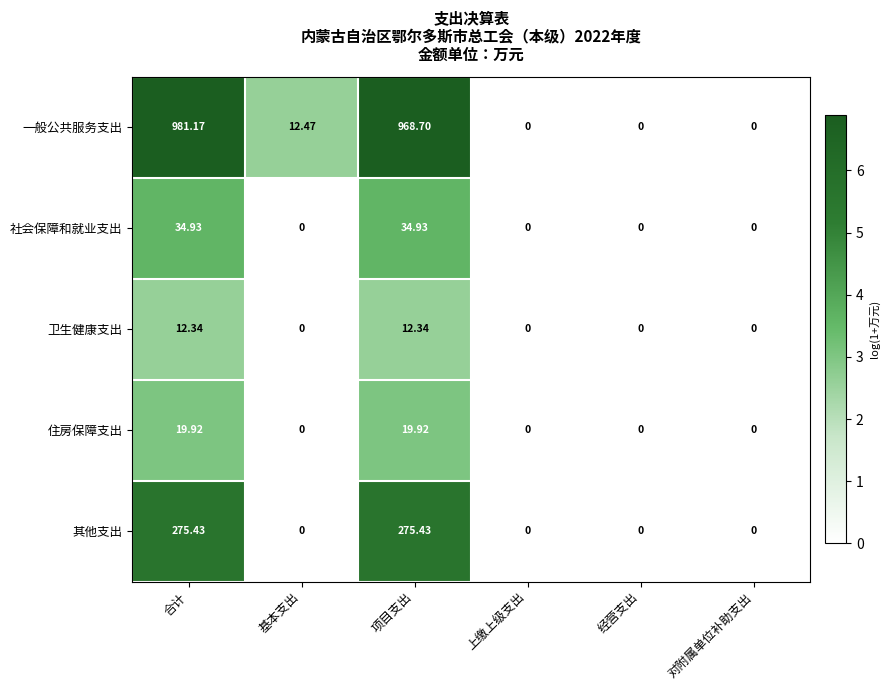

At which category is the sum across all series the highest?

合计